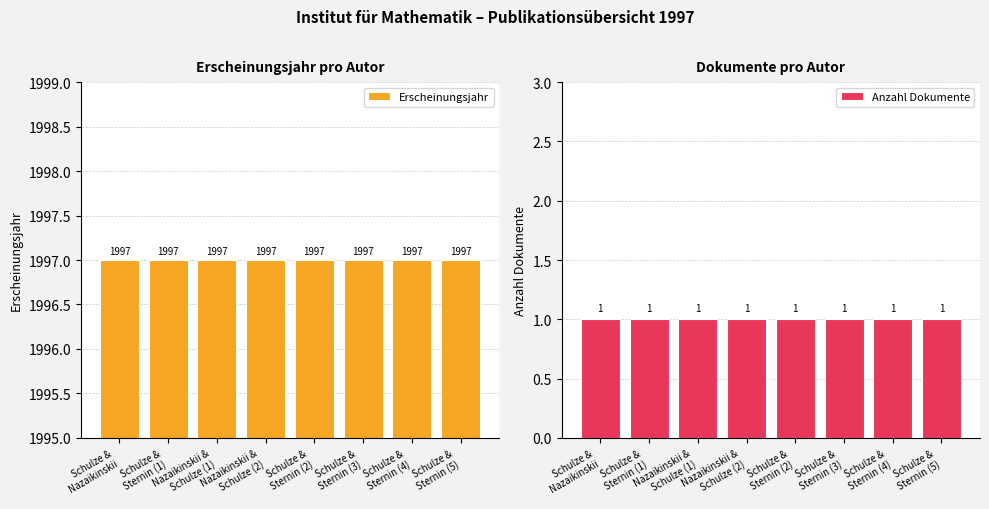

At how many categories does at least one series exceed 1511?

8